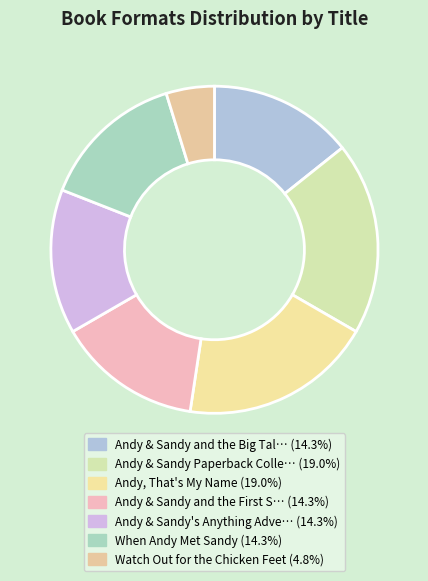

Which slice is the largest?

Andy & Sandy Paperback Collection